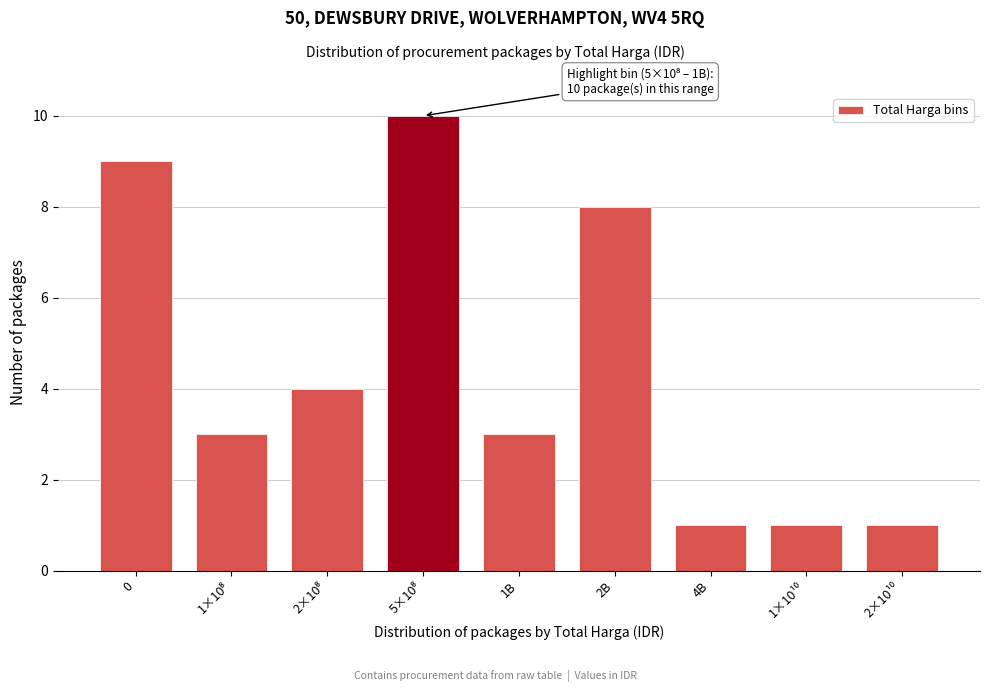

Reading right to left, extract all data points from this chart.

1	1	1	8	3	10	4	3	9